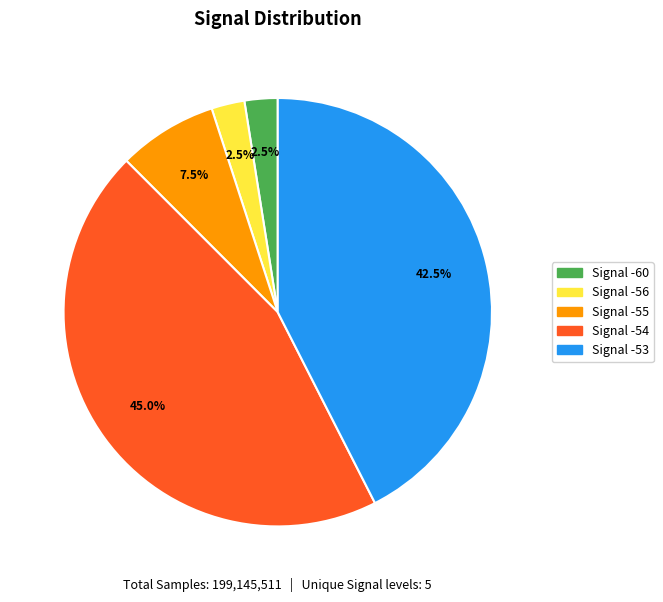

Is there any slice that represents more than half of the pie?

No